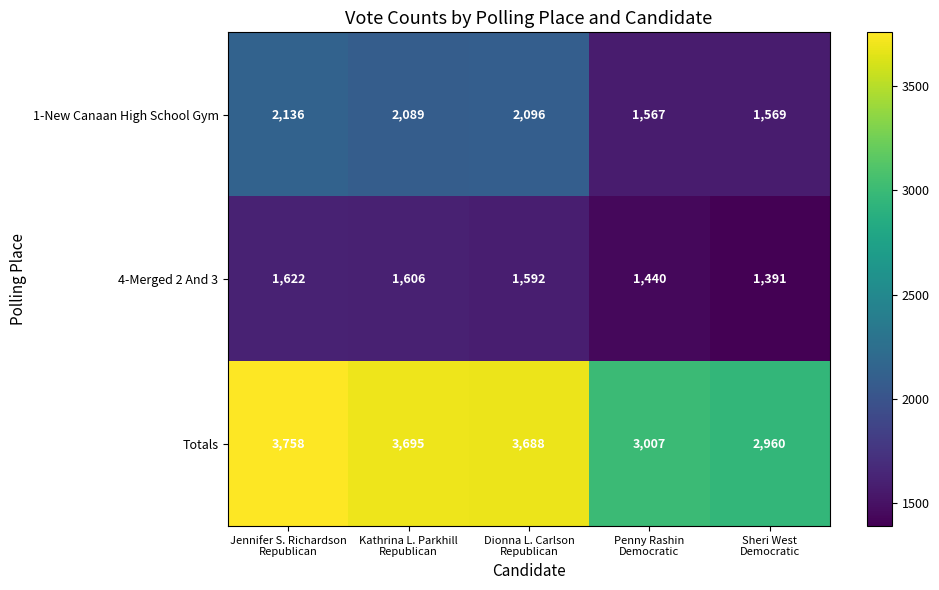

List the series in order of their overall mean, highest first.

Totals, 1-New Canaan High School Gym, 4-Merged 2 And 3